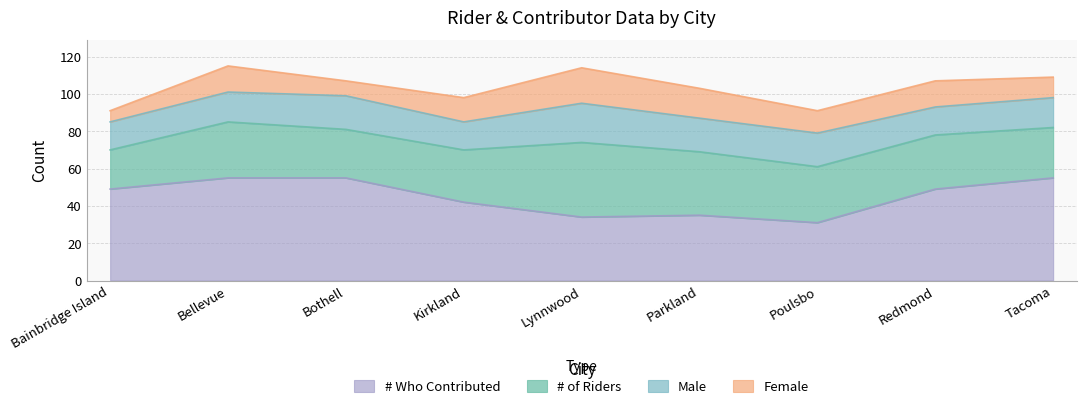

Which series has the widest spread of values?

# Who Contributed